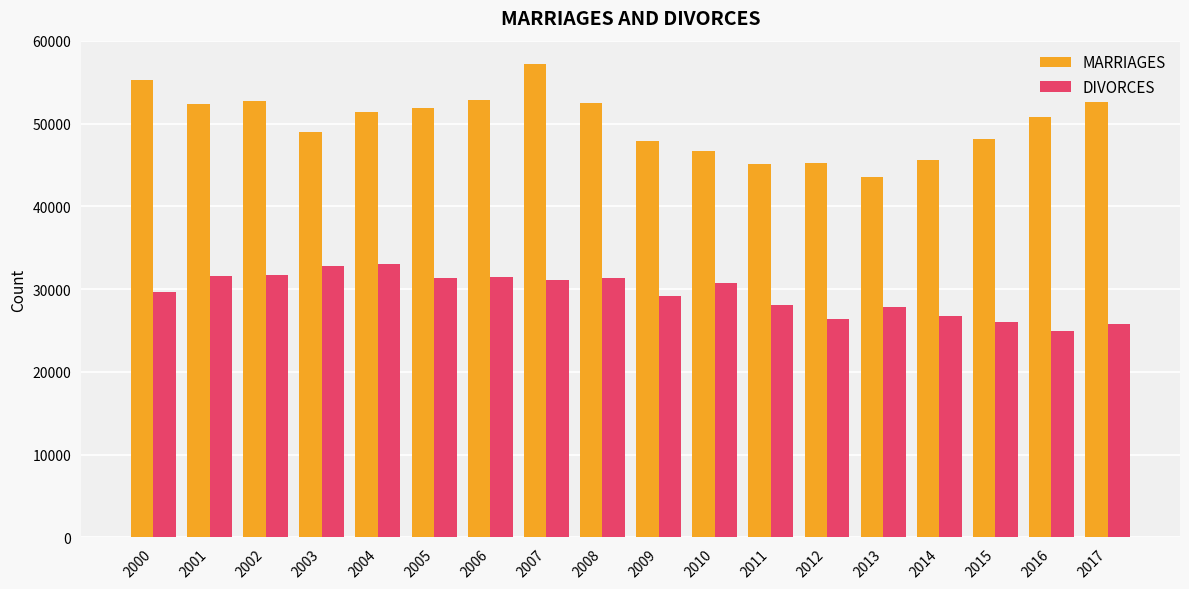

At how many categories does at least one series exceed 34739?

18